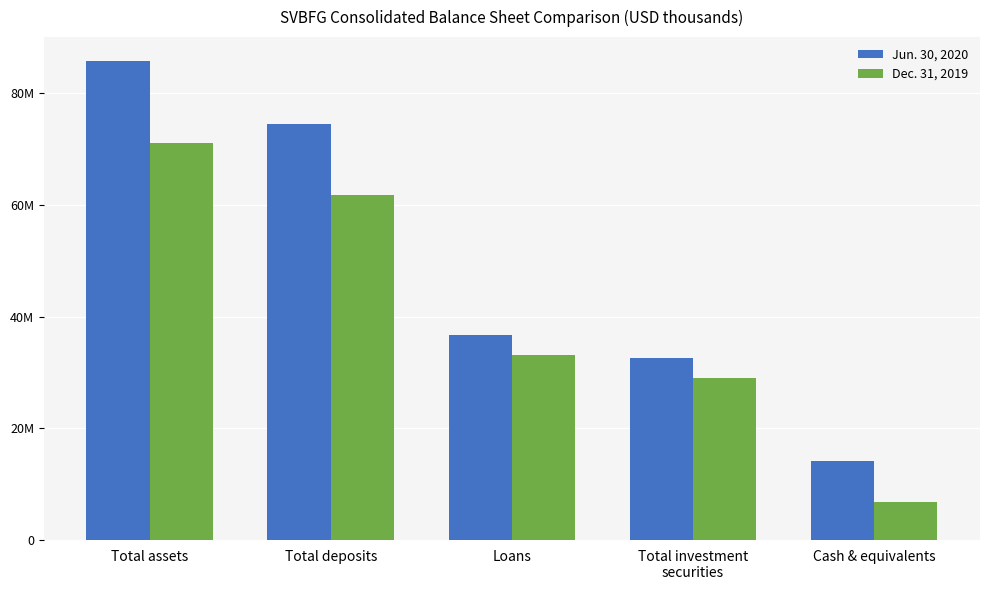

Between Cash & equivalents and Total investment
securities, which is larger?

Total investment
securities